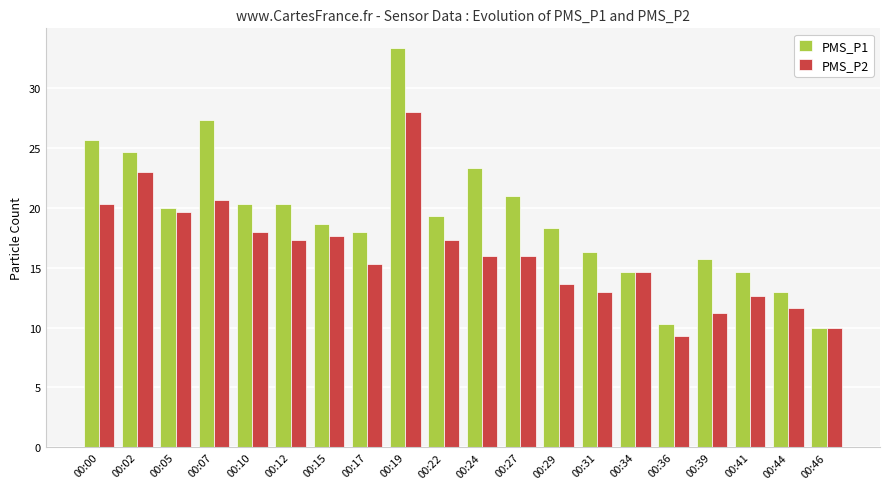

What is the spread (max minus min) of values at 00:00?

5.3